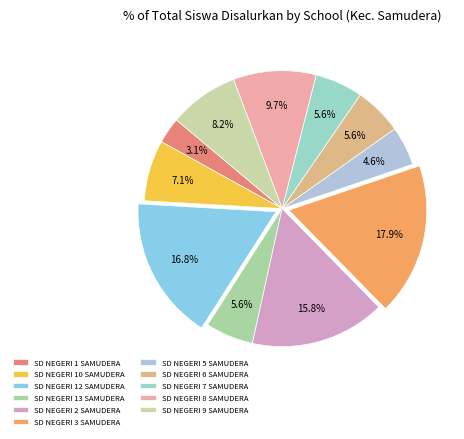

What percentage is the SD NEGERI 9 SAMUDERA slice, to the nearest percent?

8%